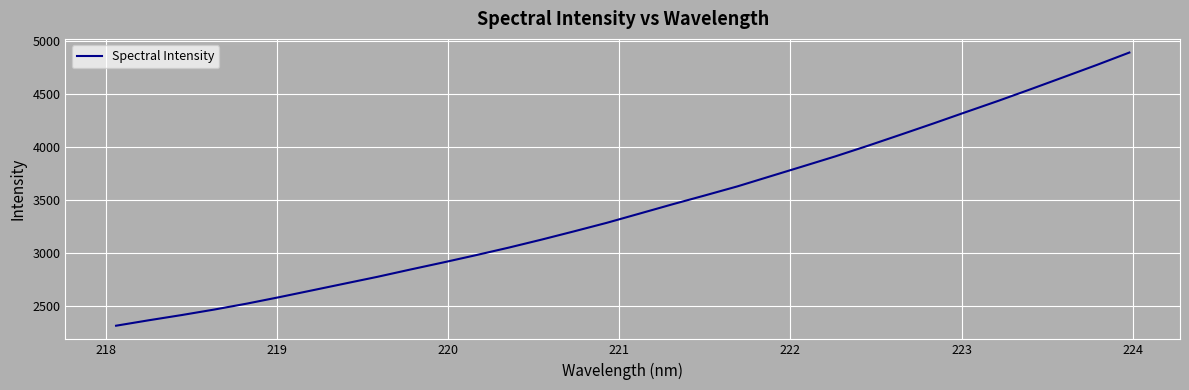

What is the difference between the maximum and minimum values?

2577.5